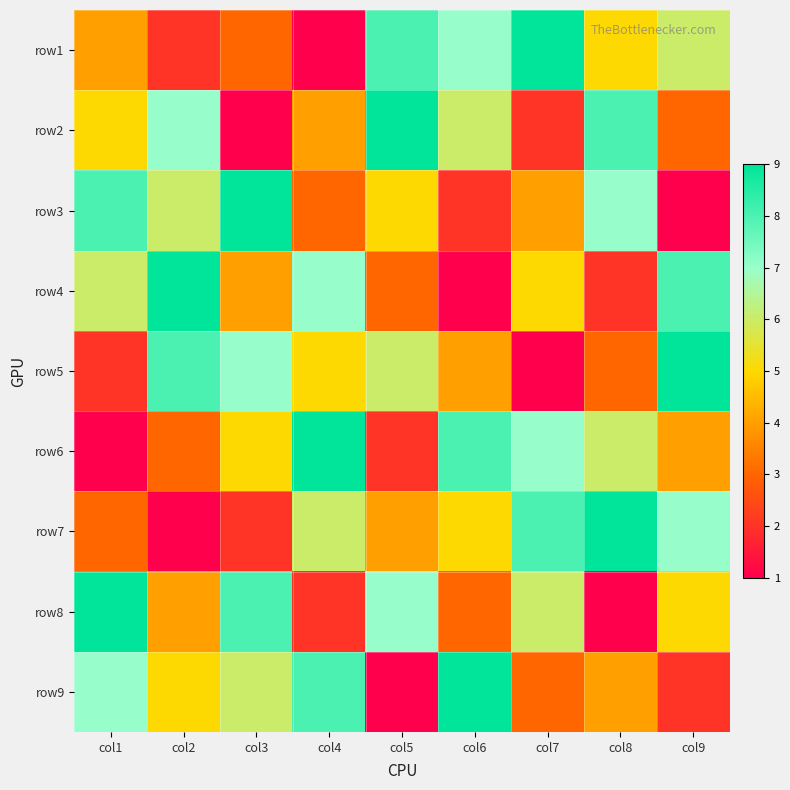

Which label corresponds to the largest value in the chart?

col7